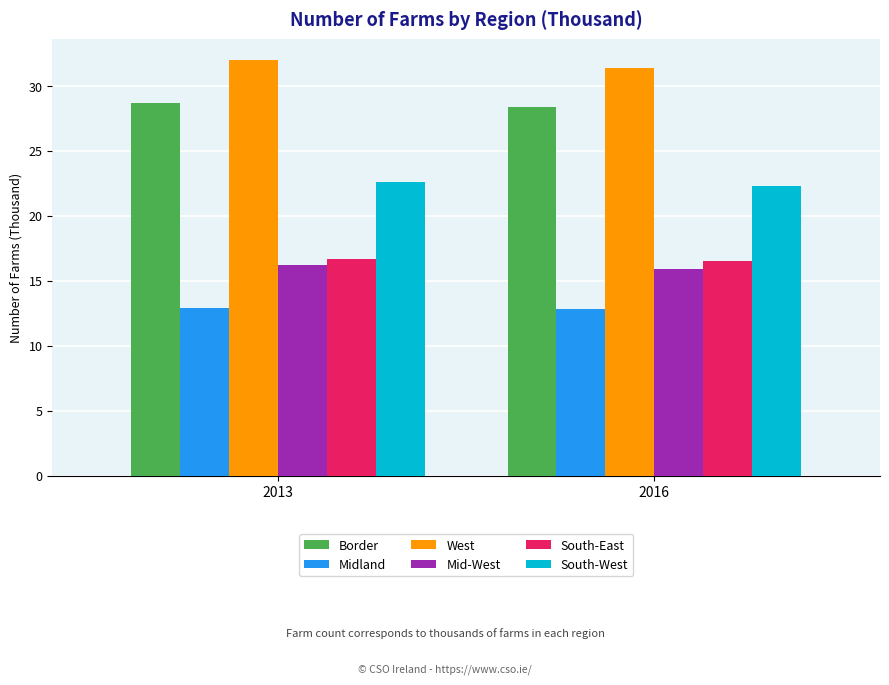

At how many categories does at least one series exceed 29?

2